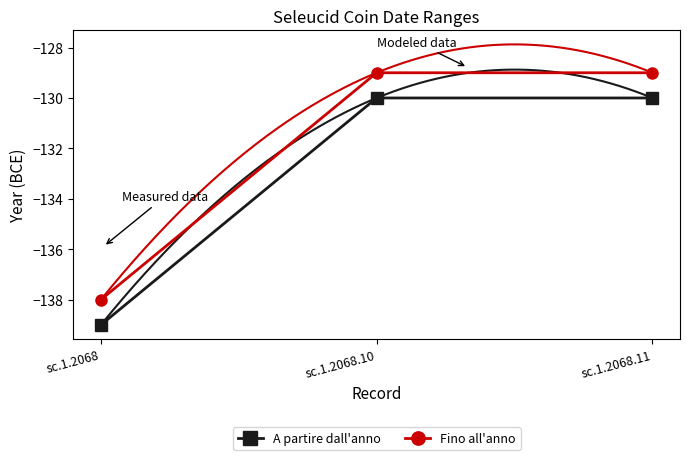

Rank the series by their maximum value, from highest to lowest.

Fino all'anno, A partire dall'anno